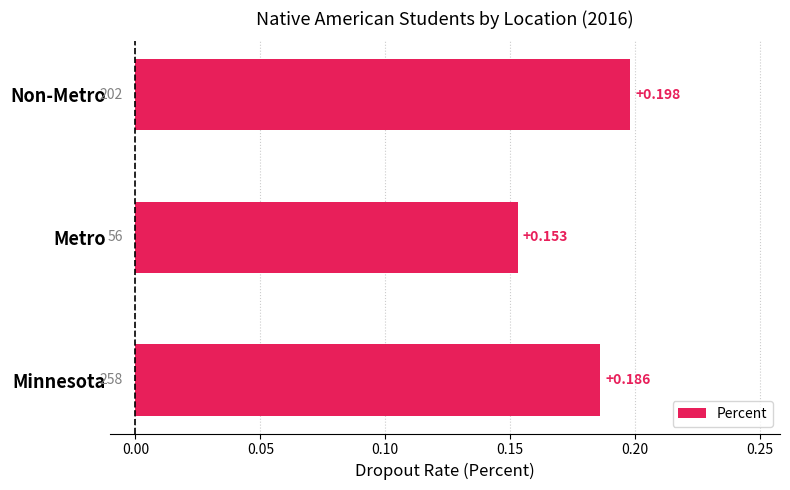

Does the chart contain any negative values?

No